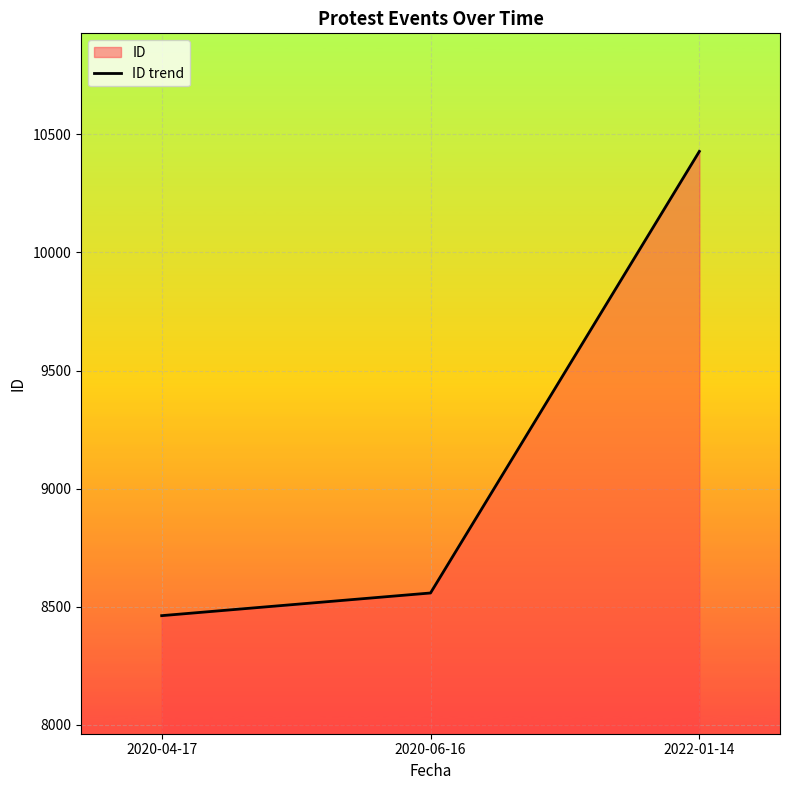

What is the average value?

9149